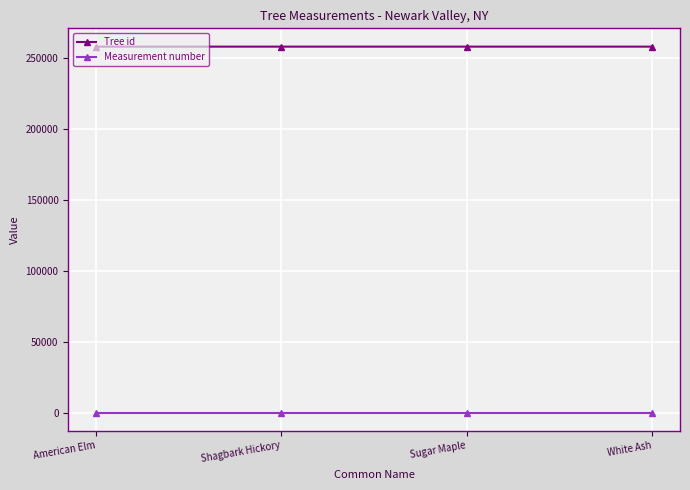

What is the sum of the Tree id values at American Elm and Shagbark Hickory?

515902